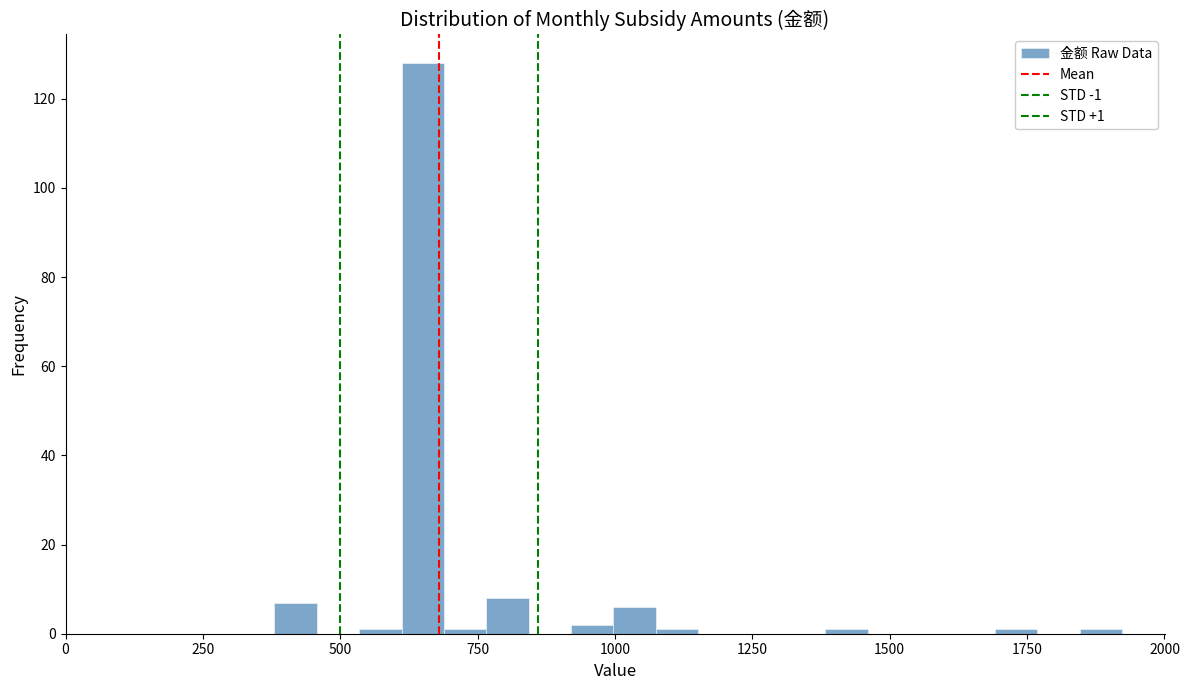

Read against the x-axis, roughly where is the centre of the tallest bar?

650